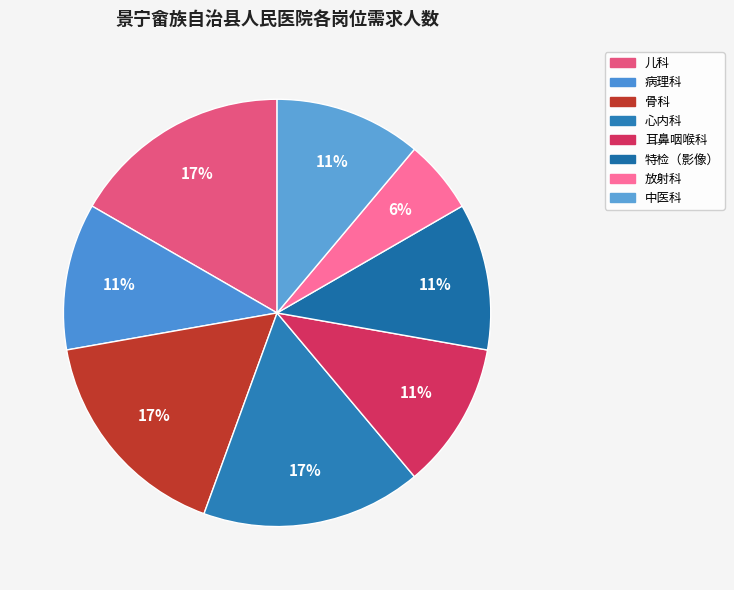

How many segments does this pie chart have?

8